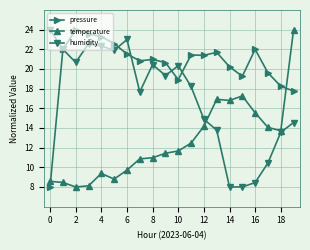

Does the chart display data point markers on the line(s)?

Yes